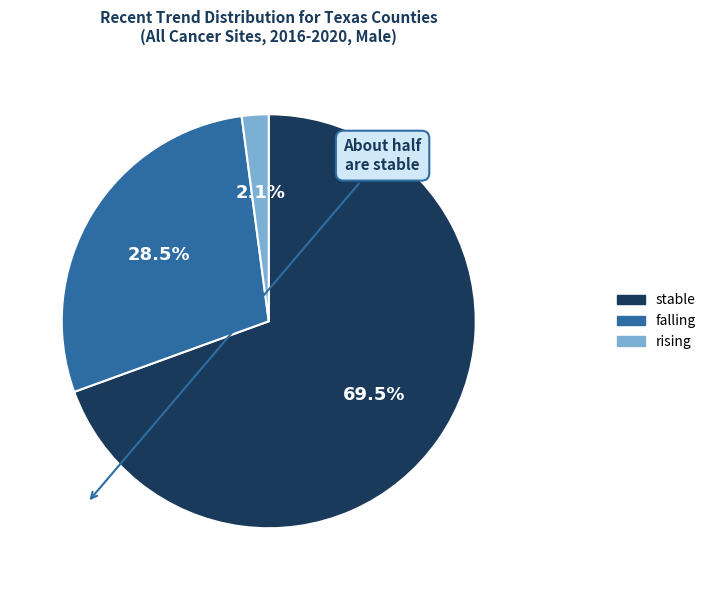

What percentage do falling and stable together represent?

97.9%